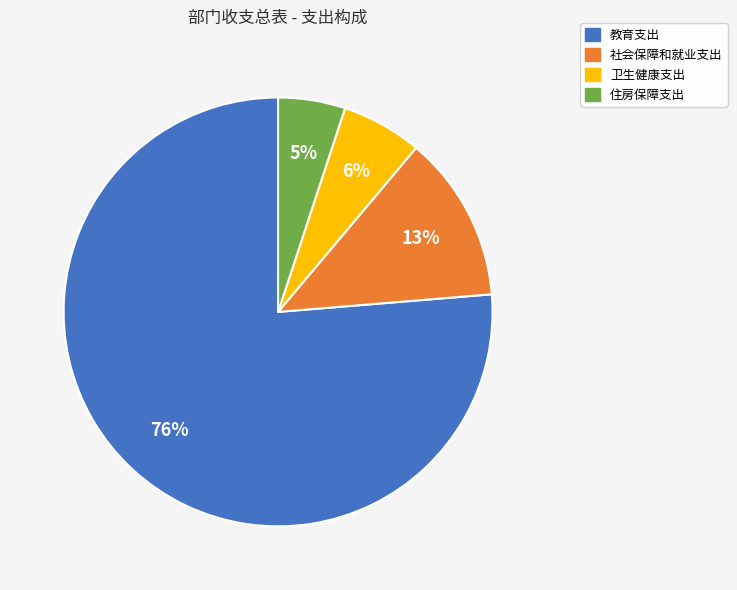

Which category has the smallest portion of the pie?

住房保障支出